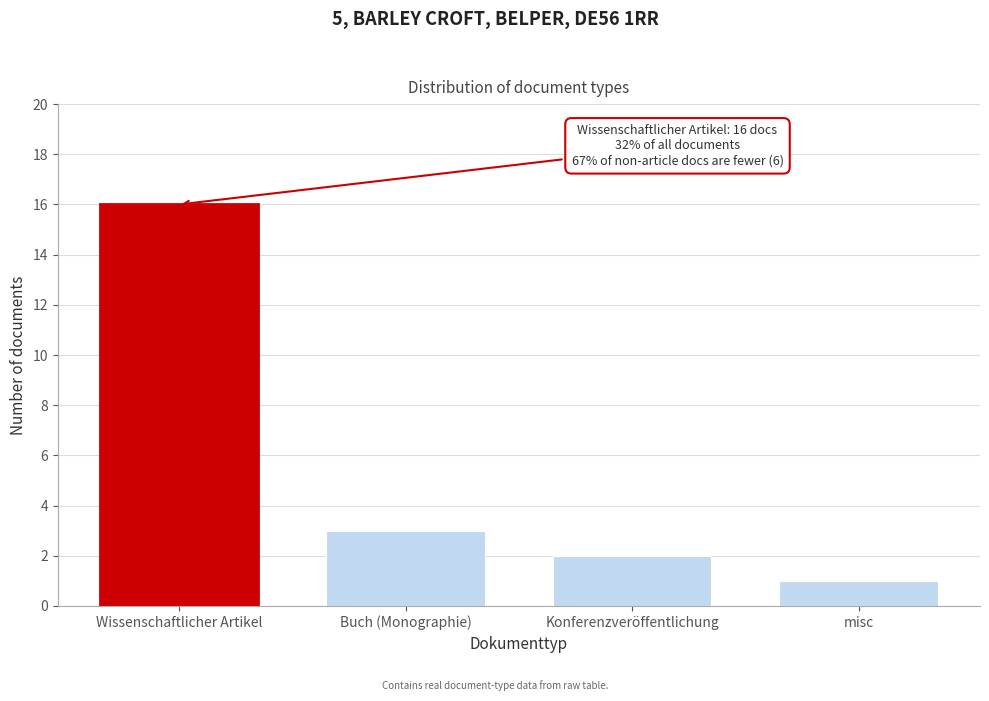

Reading left to right, list all the values displayed in this chart.

16	3	2	1